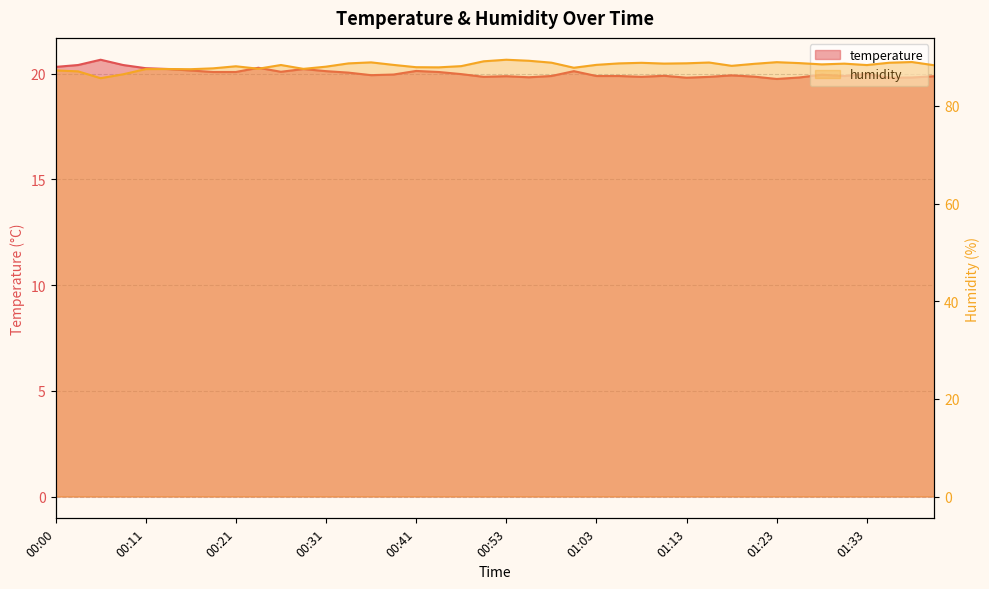

At which label does humidity first exceed 88?

00:21